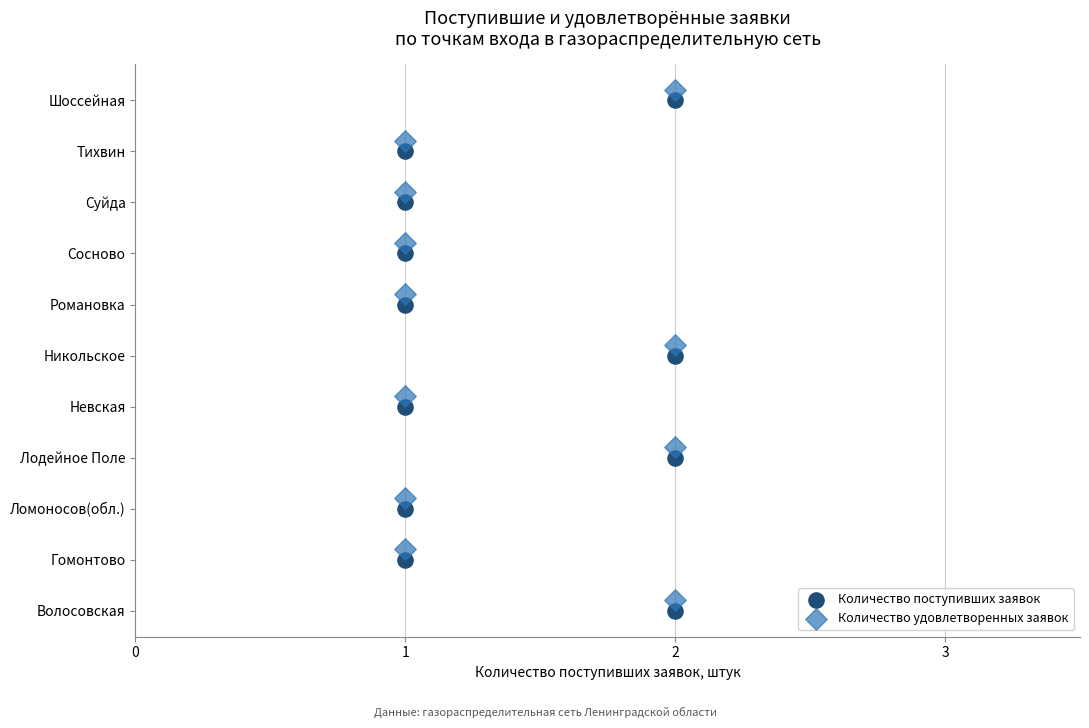

Which series contains the highest Y value?

Количество удовлетворенных заявок